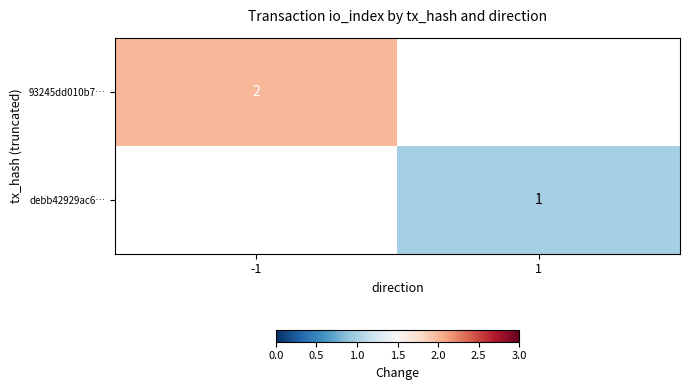

Which category has the lowest value across all series?

1